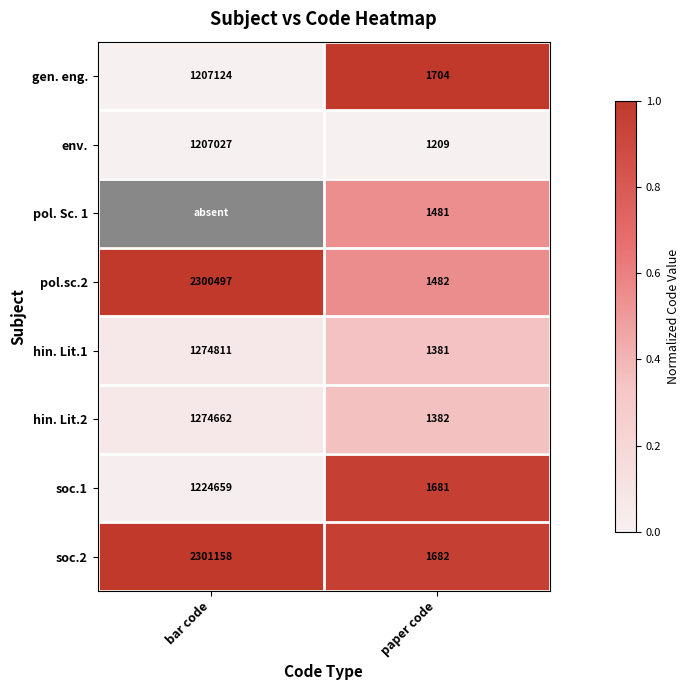

The hin. Lit.1 series shows 434731.5 at bar code. True or false?

False